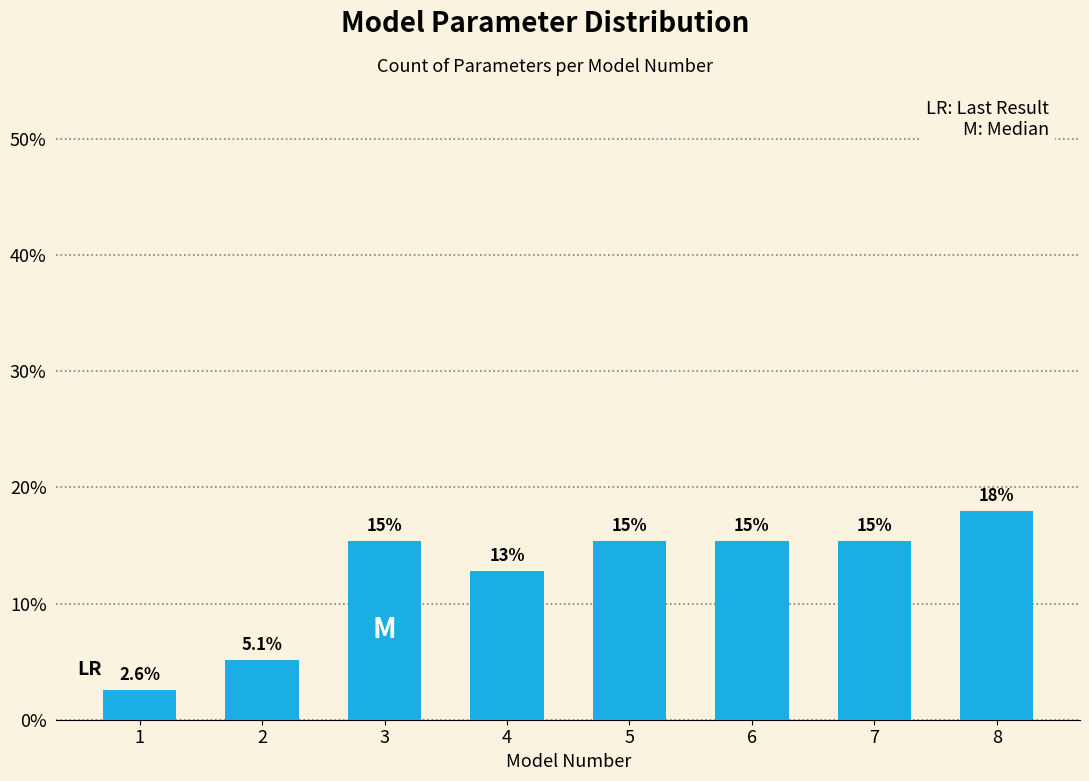

Does the chart contain any negative values?

No